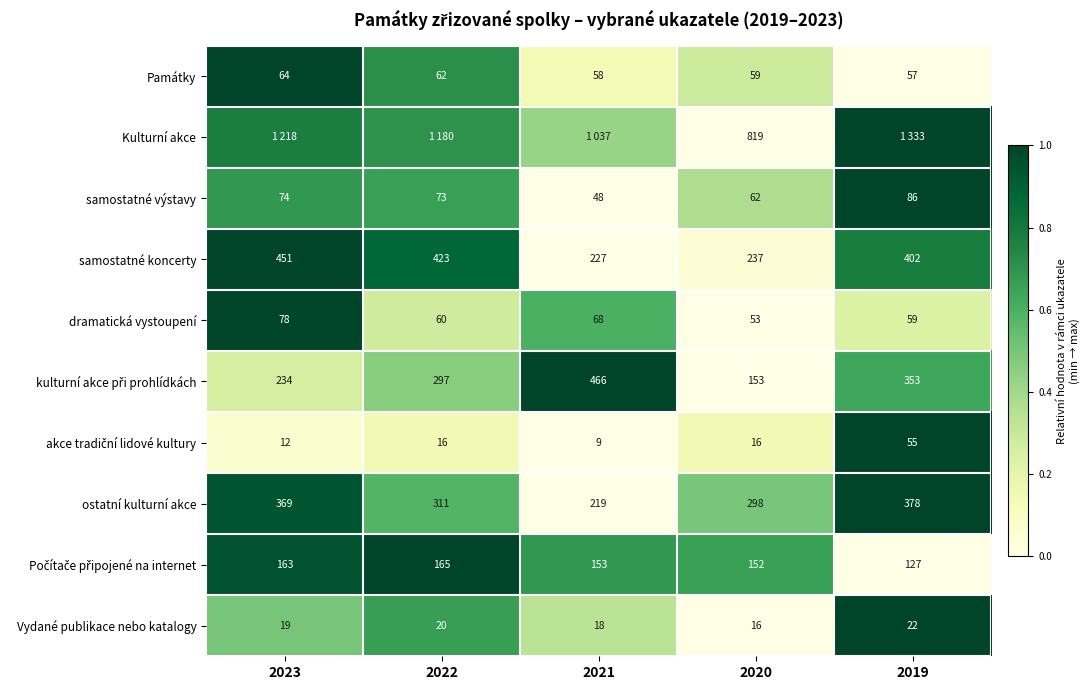

The Kulturní akce series shows 1.2 at 2022. True or false?

False